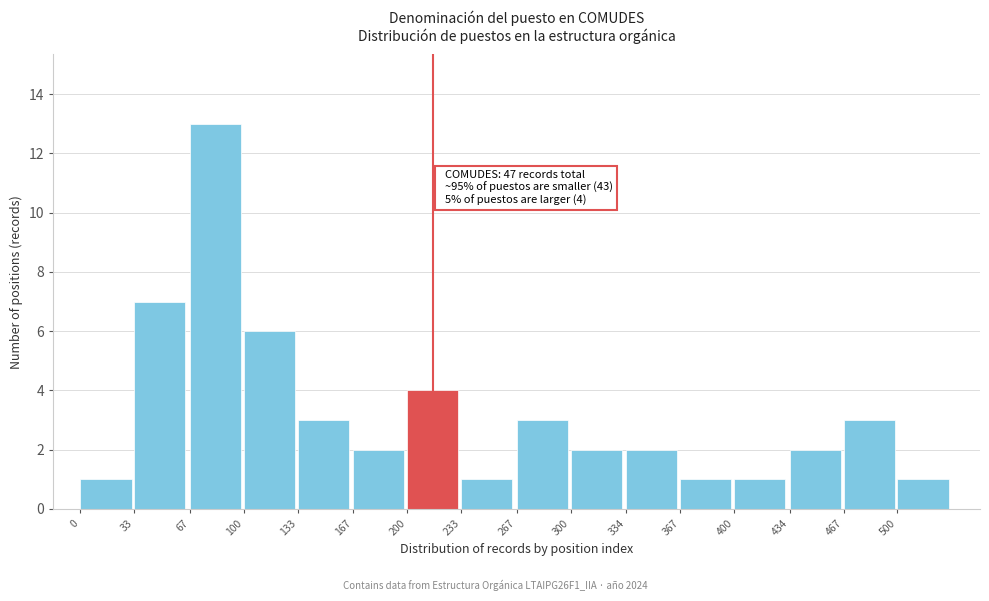

Reading left to right, list all the values displayed in this chart.

0=1	33=7	67=13	100=6	133=3	167=2	200=4	233=1	267=3	300=2	334=2	367=1	400=1	434=2	467=3	500=1